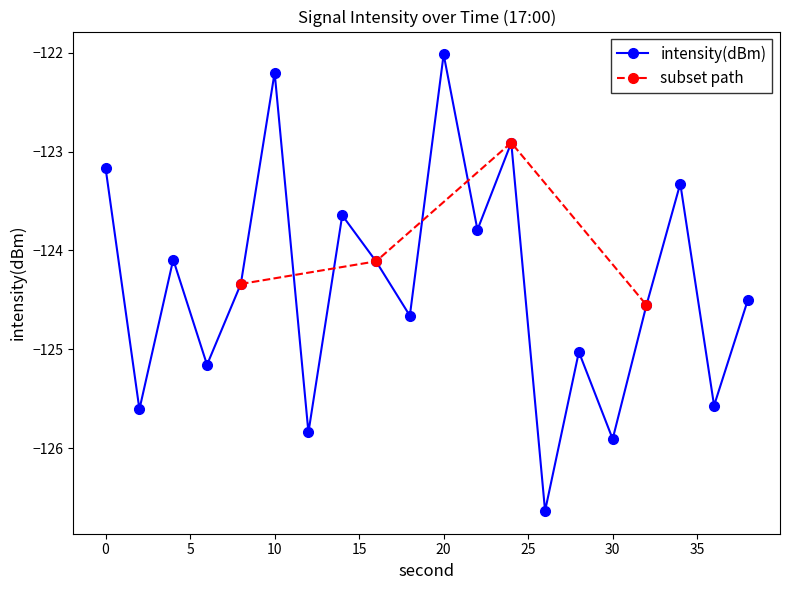

The chart shows a value of -122.9 at 24. True or false?

True